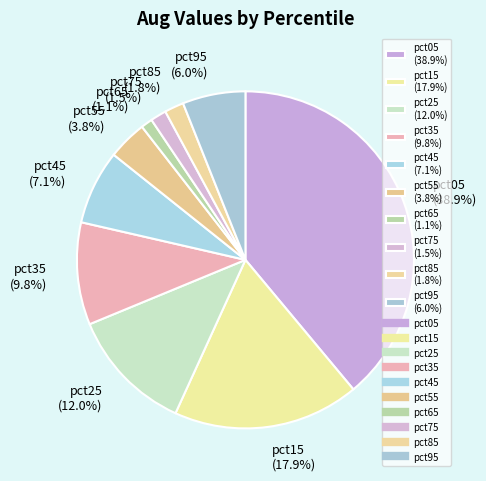

To the nearest percent, what is the average slice percentage?

10%